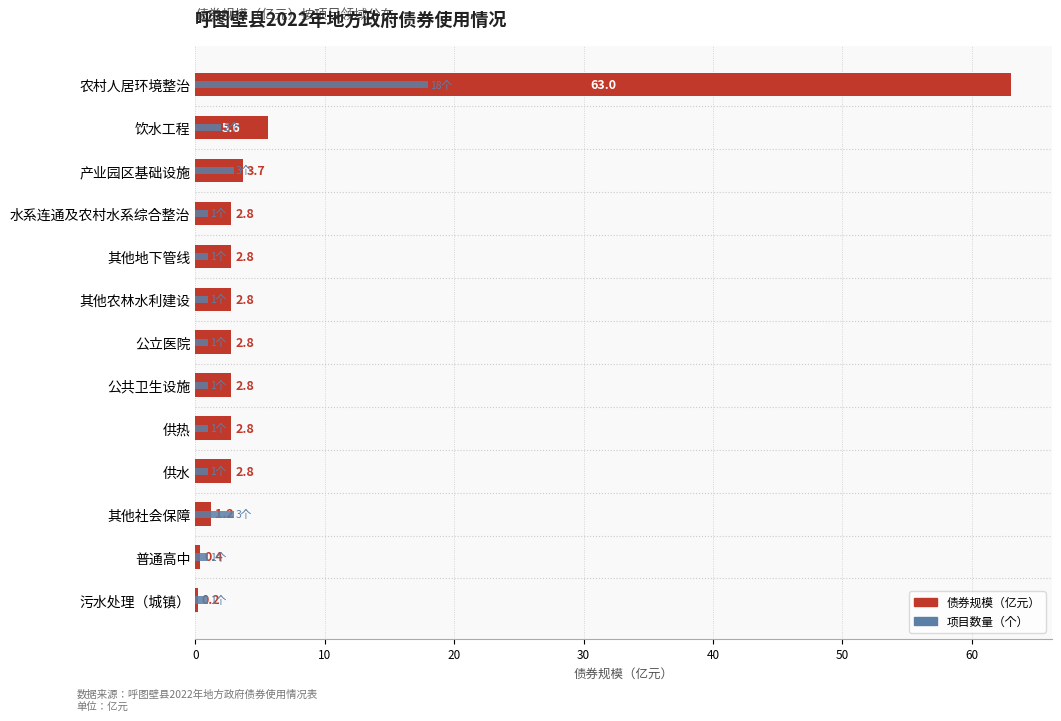

How many categories are shown in the chart?

13